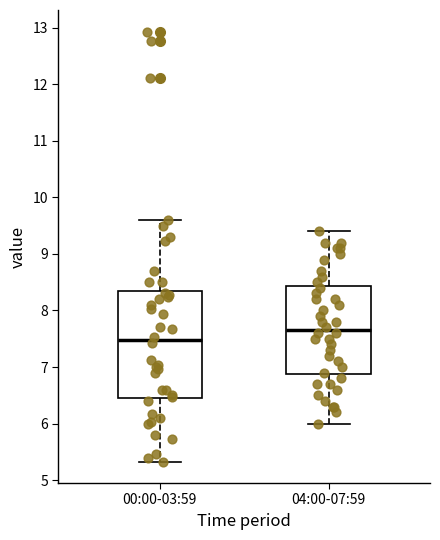

Where is the lower edge of the box for 04:00-07:59 on the y-axis? The values are not printed on the chart, so give them approximately, as read against the axis.

6.9